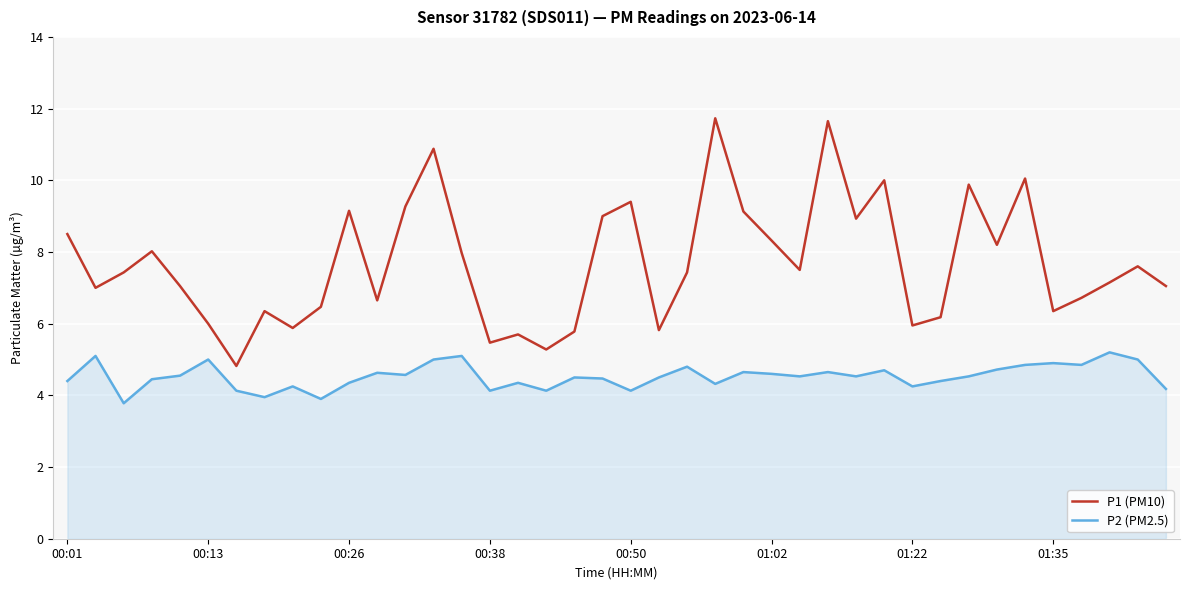

List the series in order of their overall mean, lowest first.

P2 (PM2.5), P1 (PM10)